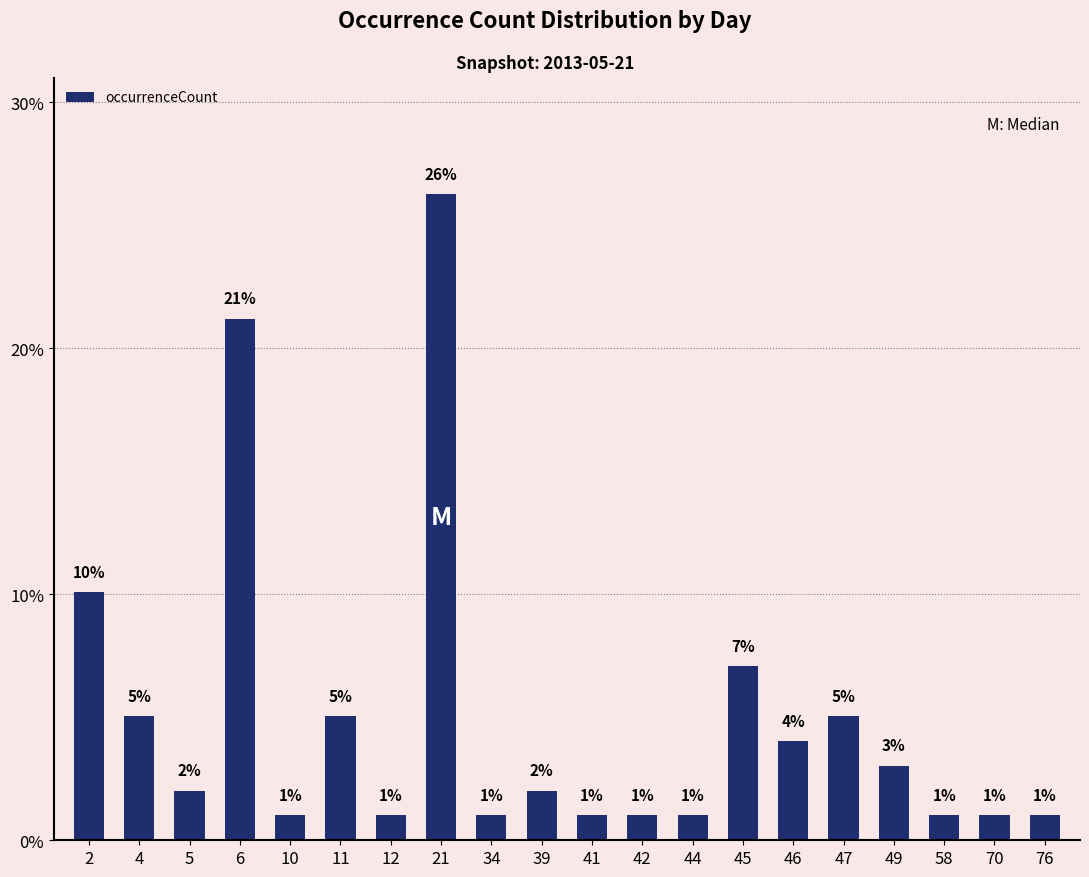

What is the difference between the maximum and minimum values?

25.3